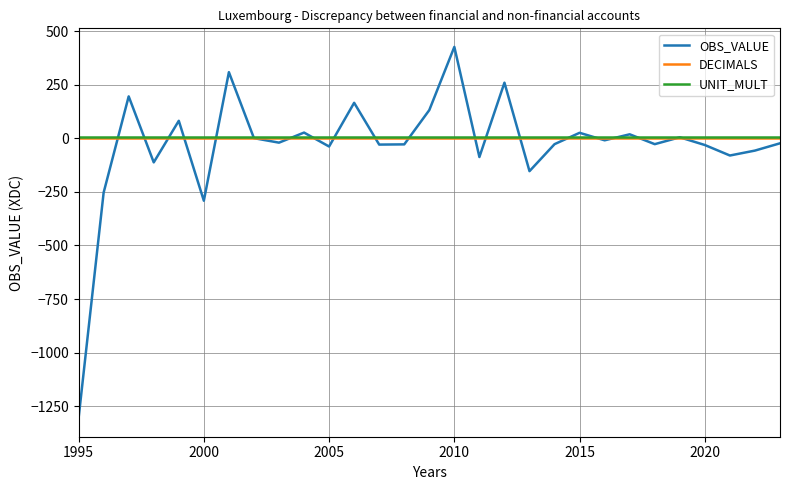

True or false: DECIMALS and UNIT_MULT intersect in this chart.

False